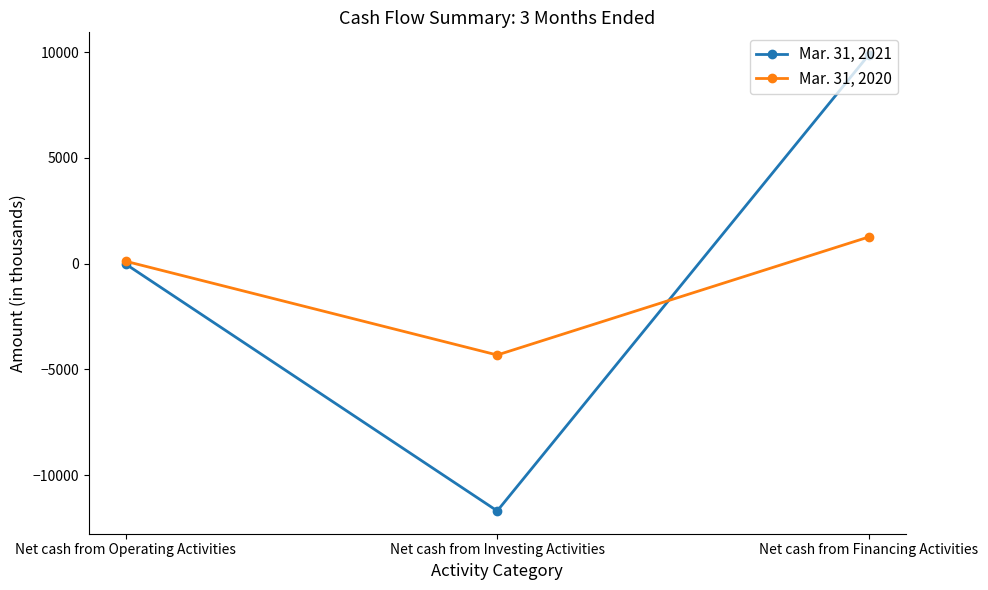

How many Mar. 31, 2021 values are between -11698 and 9866?

3